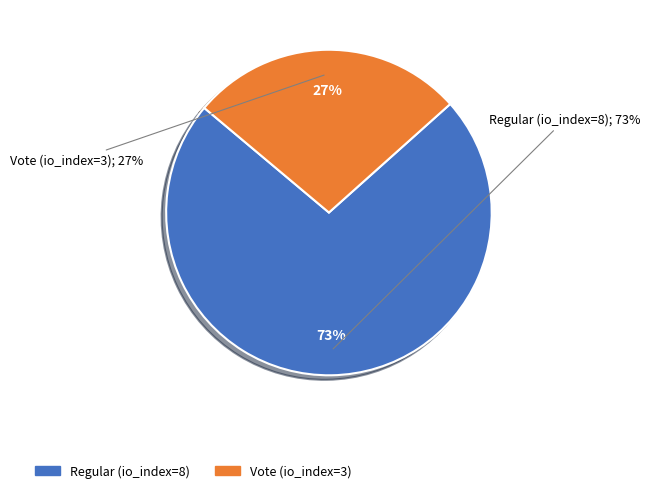

To the nearest percent, what is the combined percentage of Vote (io_index=3) and Regular (io_index=8)?

100%